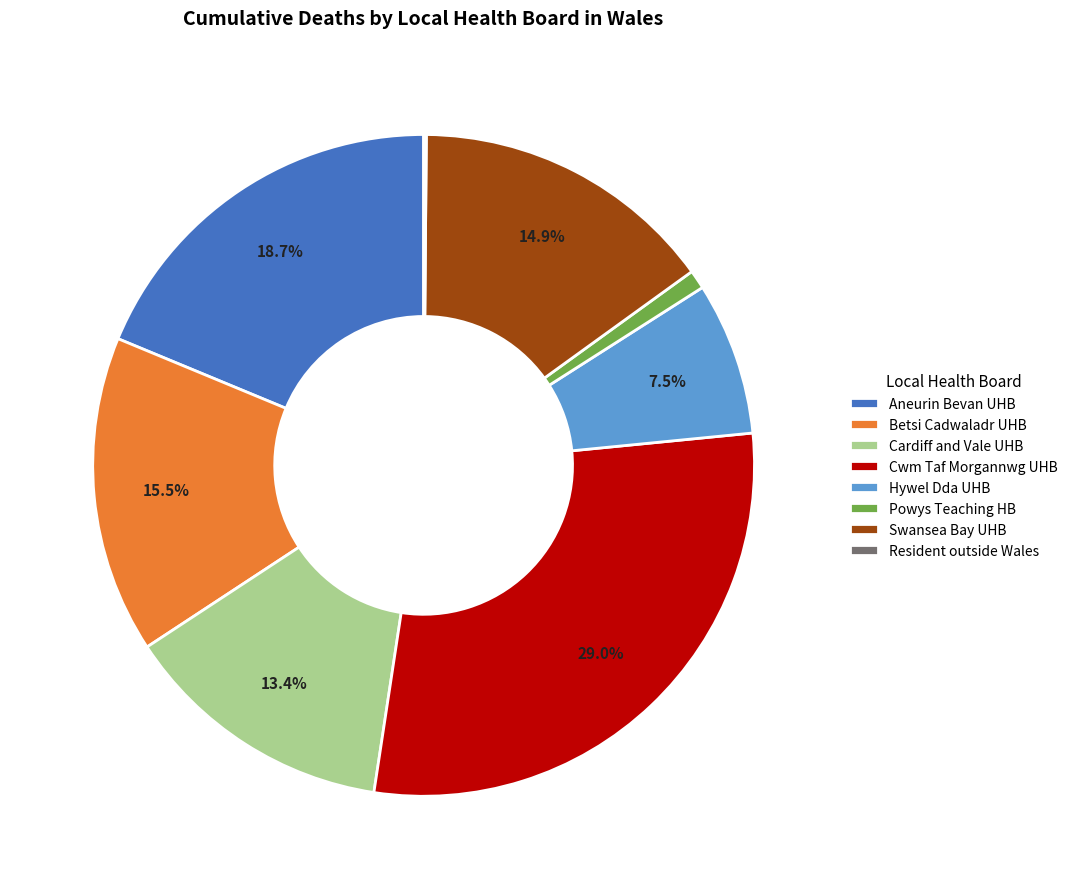

To the nearest percent, what is the average slice percentage?

12%